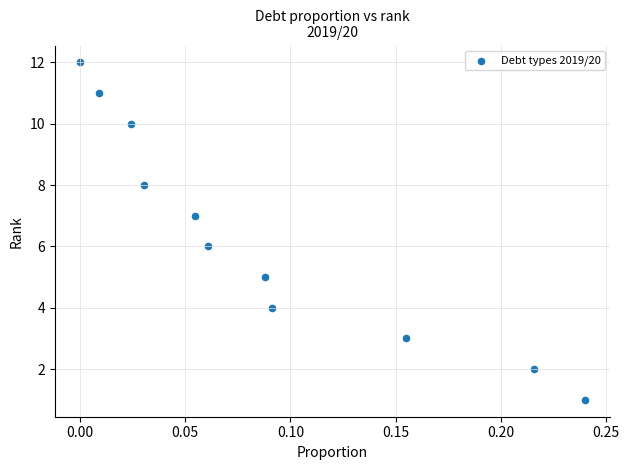

What is the range of Y values (max minus min)?

11